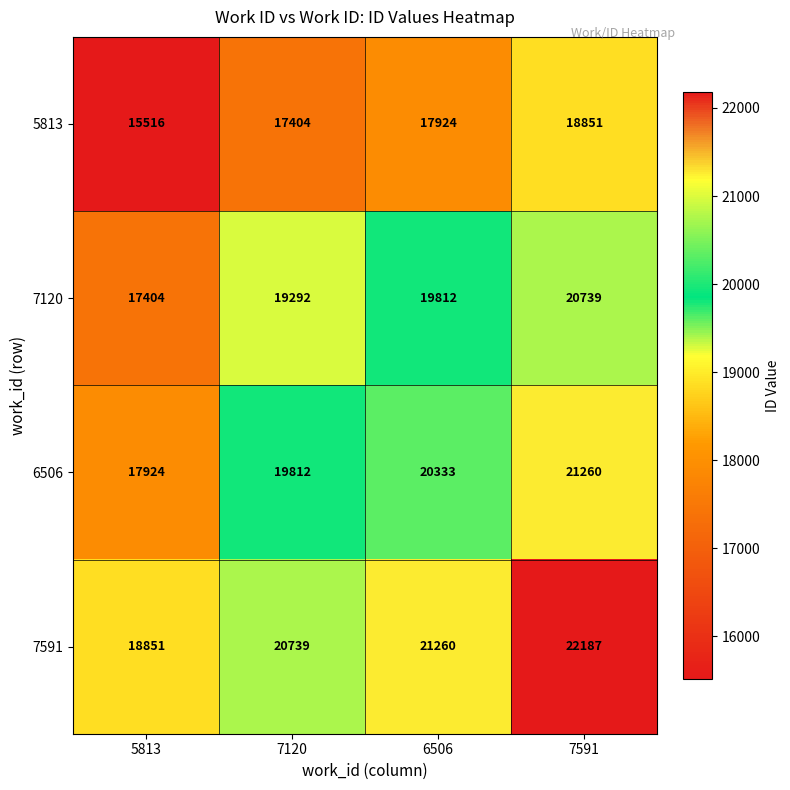

How many data points in 7591 are less than 21260?

2